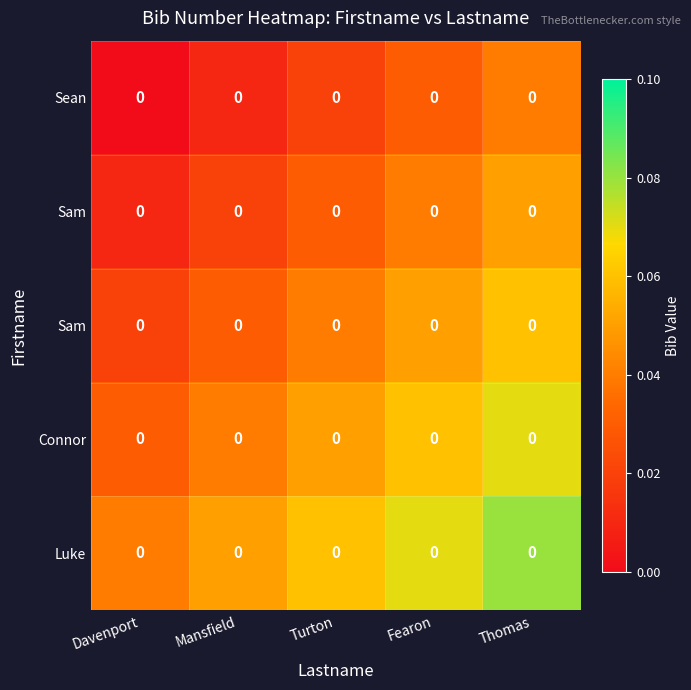

At which category is the sum across all series the highest?

Thomas